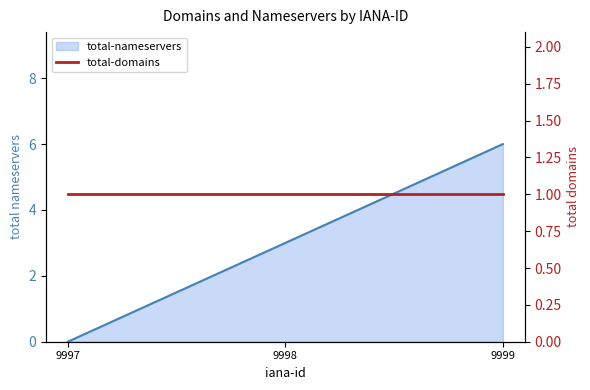

How many values in the total-nameservers series exceed 3?

1